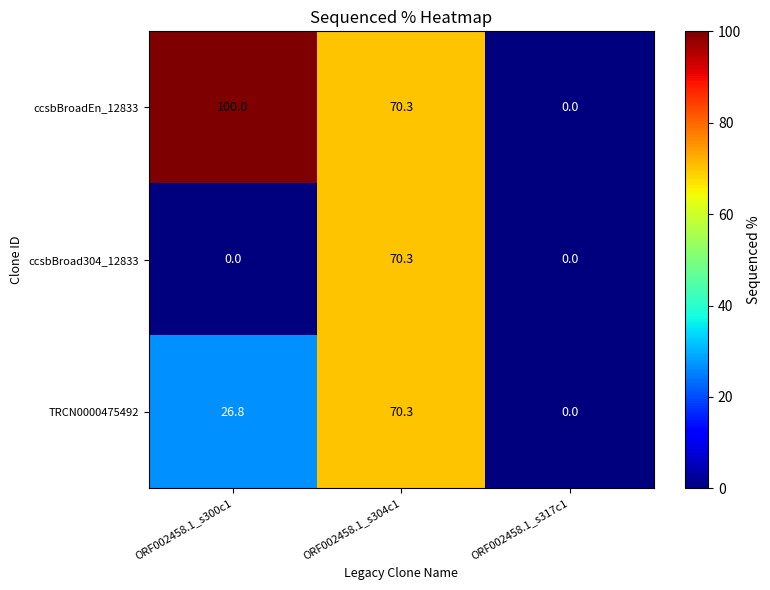

List the series in order of their overall mean, lowest first.

ccsbBroad304_12833, TRCN0000475492, ccsbBroadEn_12833